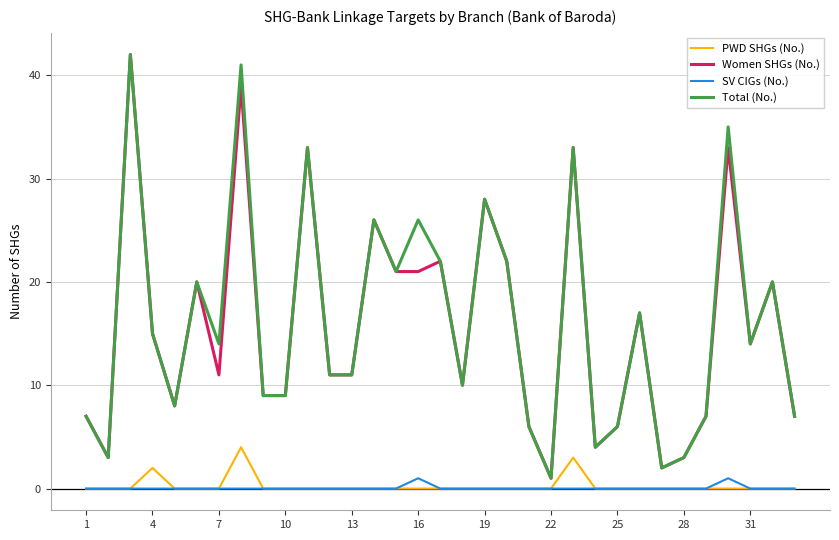

What is the maximum value for PWD SHGs (No.)?

4